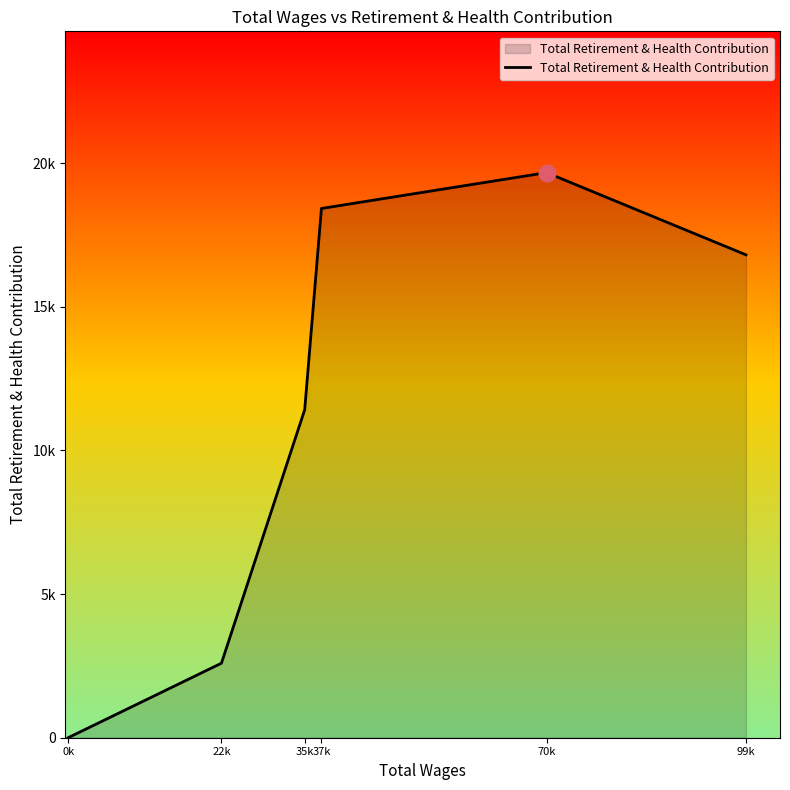

Rank the categories by value from highest to lowest.

70k, 37k, 99k, 35k, 22k, 0k